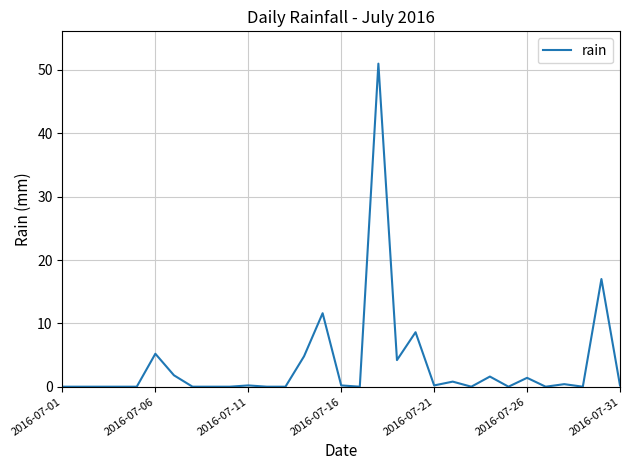

How many categories are shown in the chart?

31